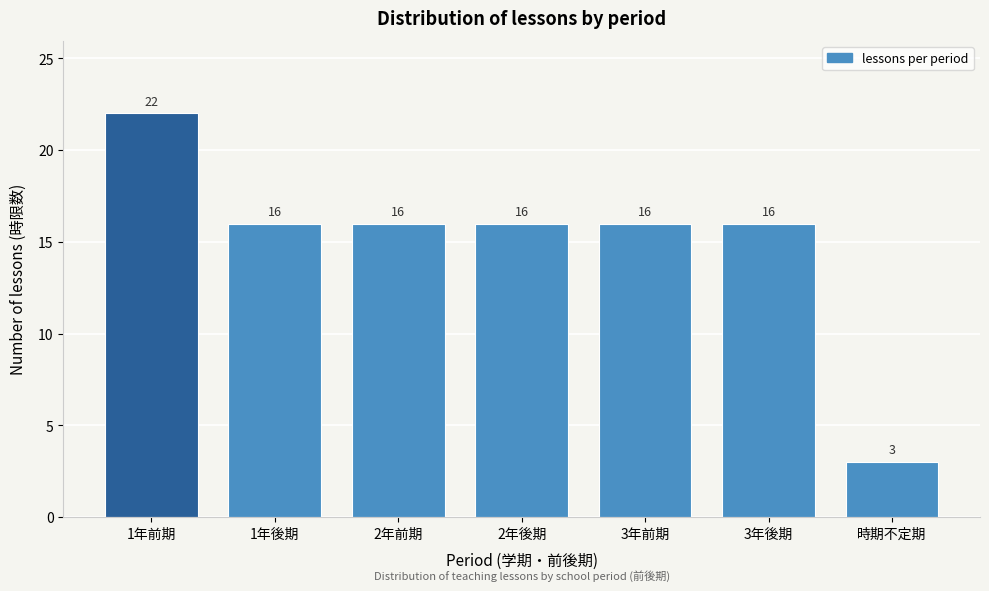

Reading right to left, list all the values displayed in this chart.

時期不定期=3	3年後期=16	3年前期=16	2年後期=16	2年前期=16	1年後期=16	1年前期=22